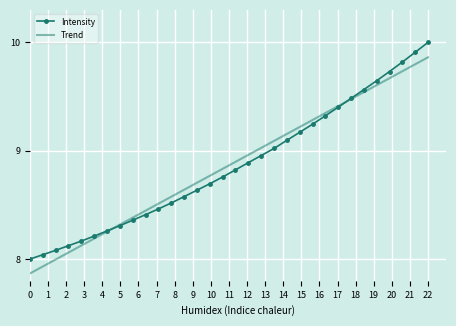

What is the maximum value shown in the chart?

10.0